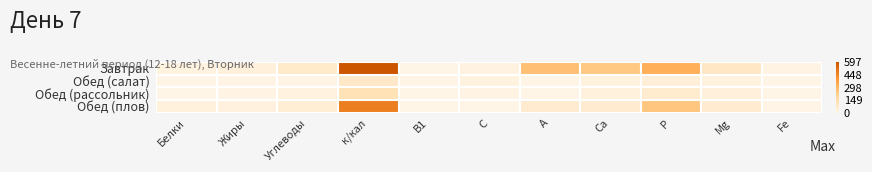

At which category is the sum across all series the highest?

к/кал